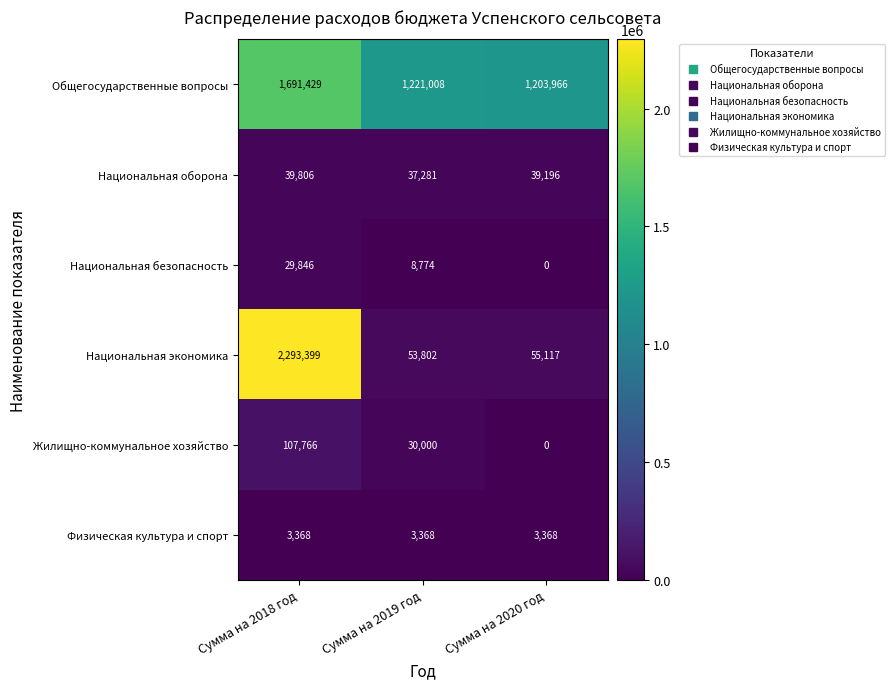

Which series has the widest spread of values?

Национальная экономика